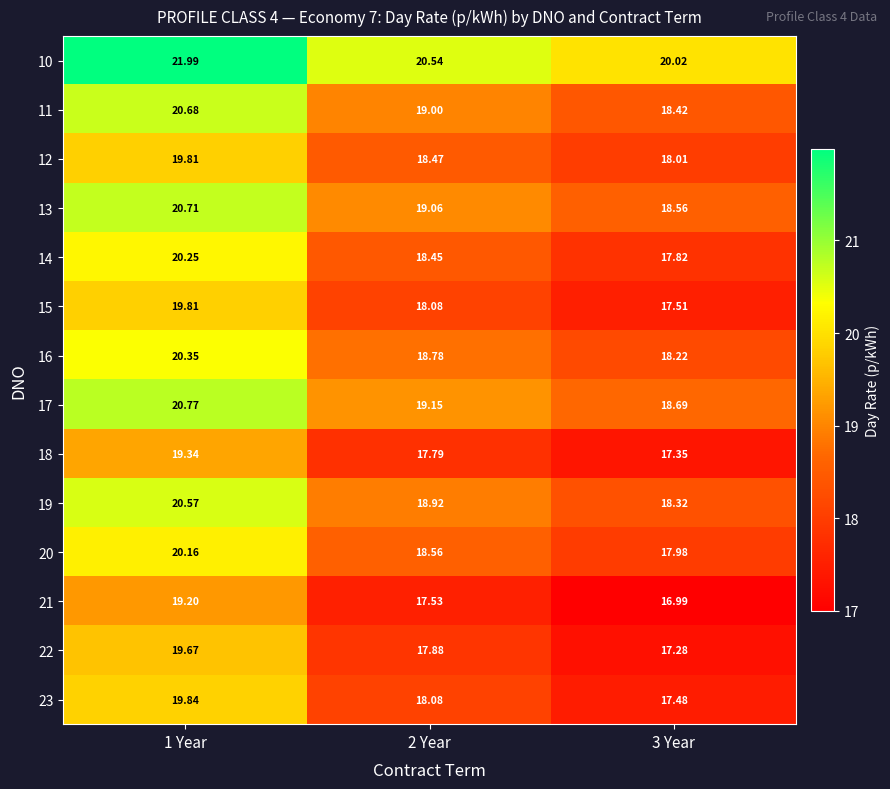

Is the value of 15 at 2 Year greater than the value of 11 at 1 Year?

No